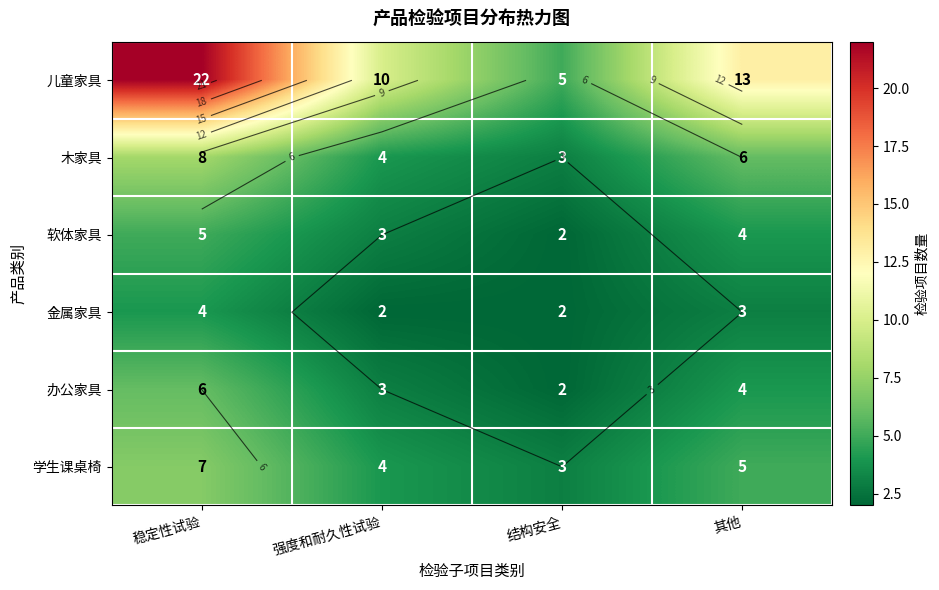

Where does the 木家具 series first go above 6?

稳定性试验